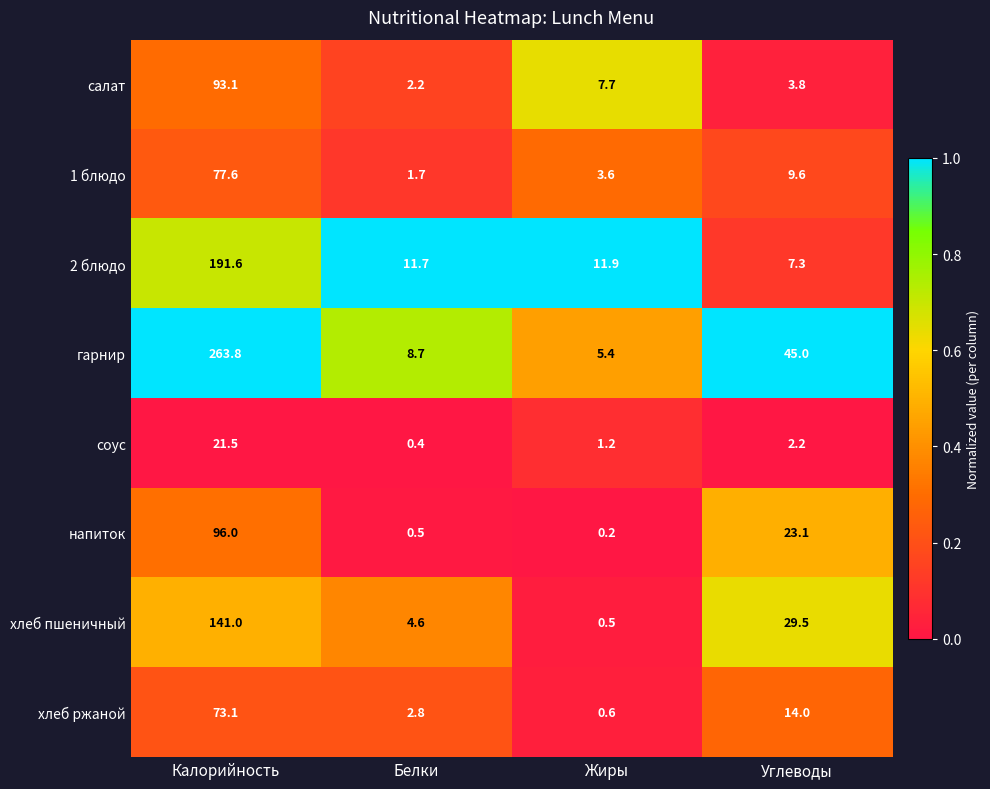

At Углеводы, list the series in order from smallest to largest.

соус, салат, 2 блюдо, 1 блюдо, хлеб ржаной, напиток, хлеб пшеничный, гарнир